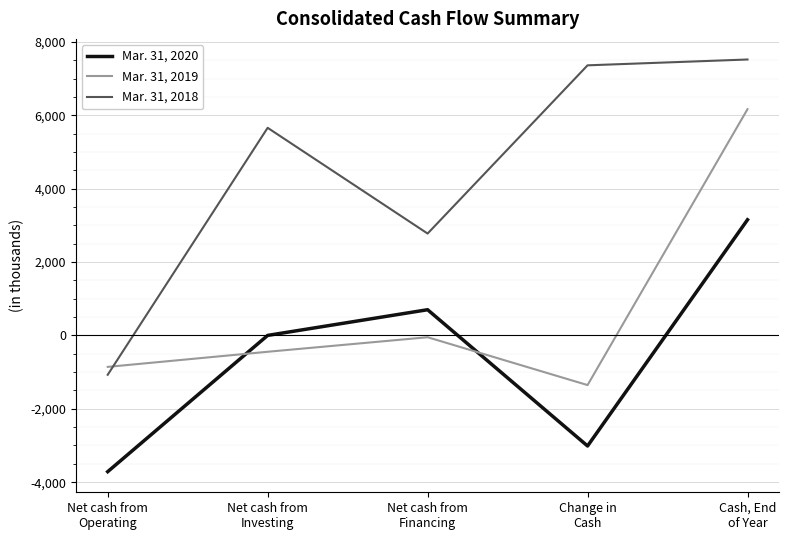

How many distinct data groups are displayed?

3